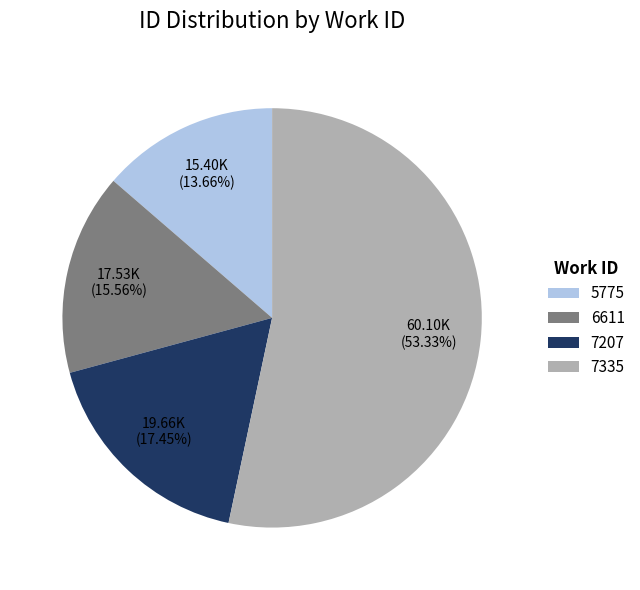

To the nearest percent, what is the combined percentage of 5775 and 6611?

29%